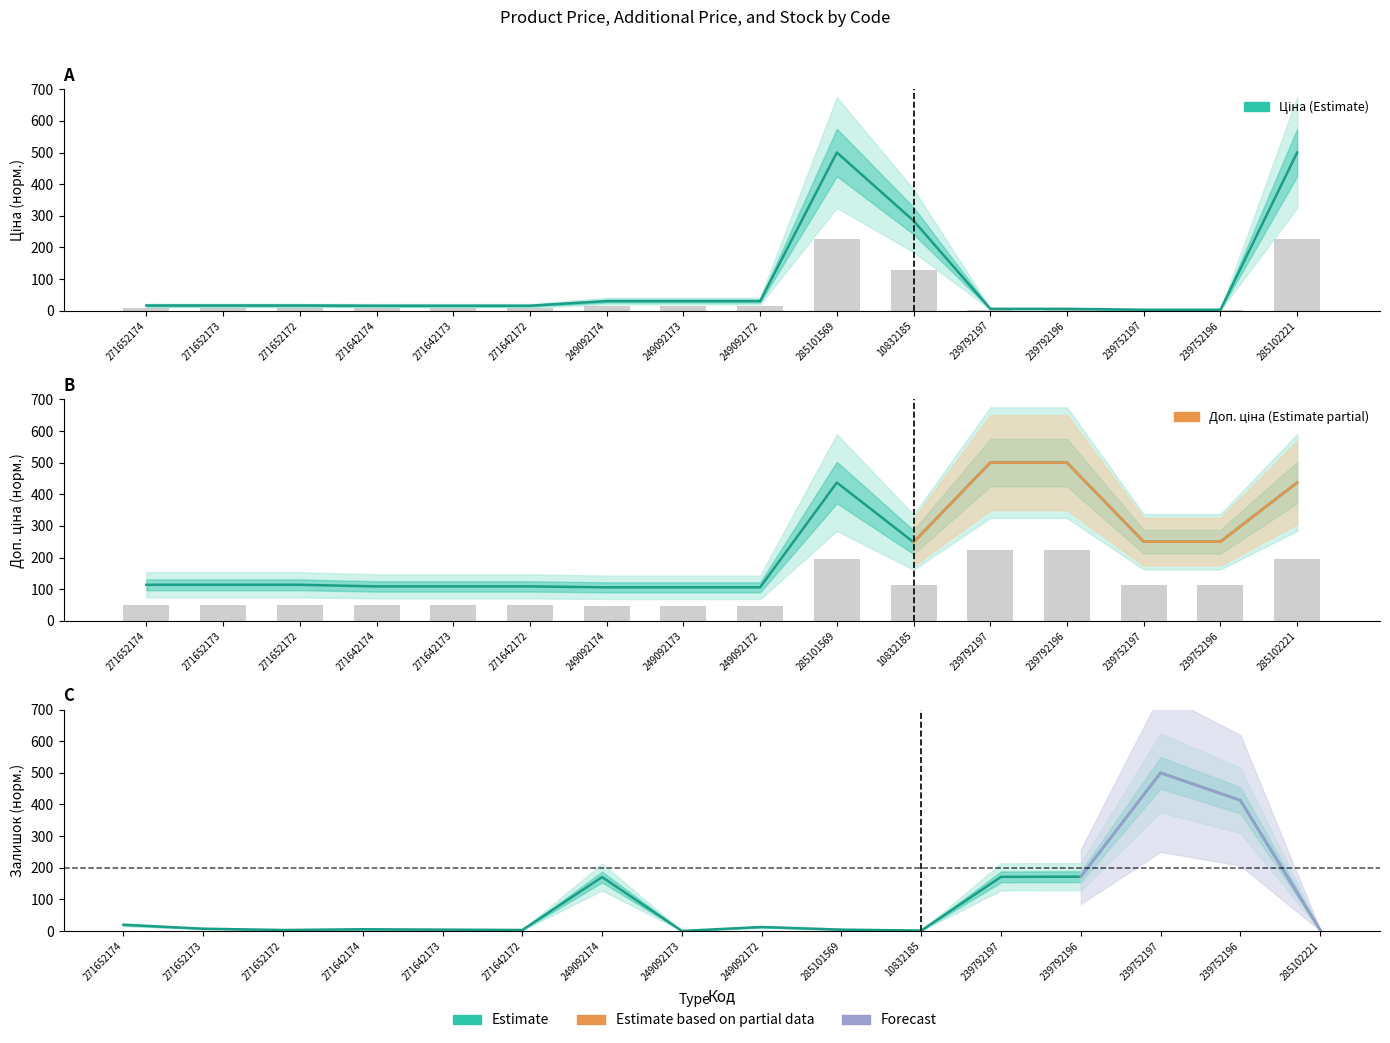

What is the label of the 5th bar from the left?

271642173